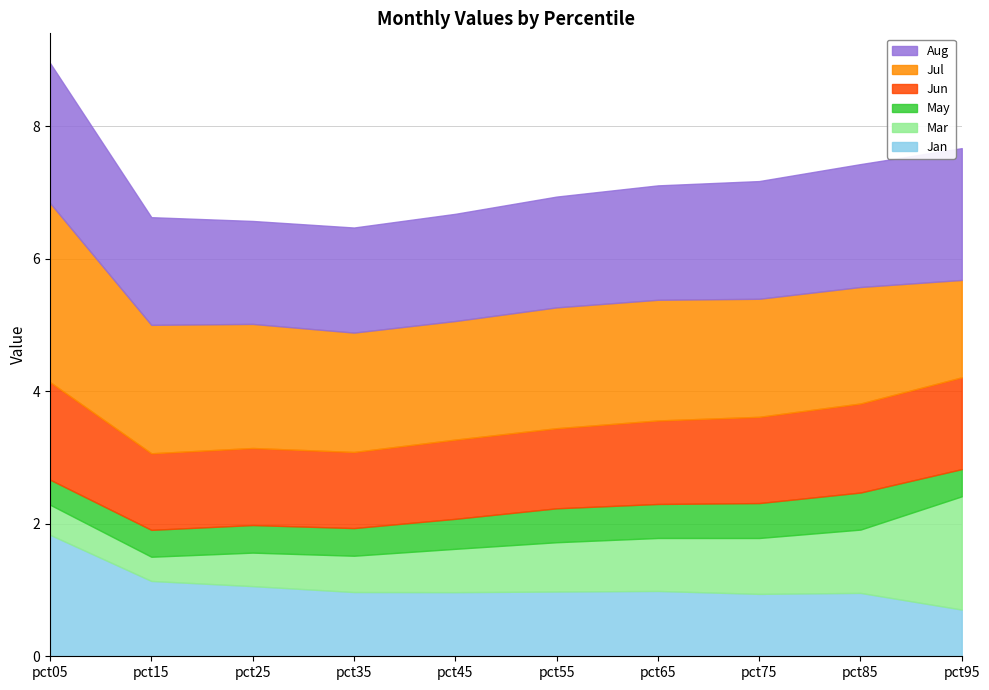

Between pct75 and pct95, which is larger?

pct75